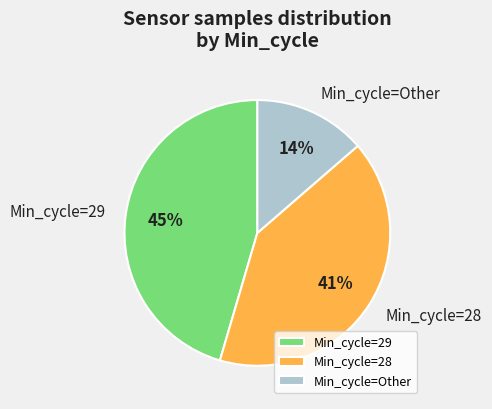

How many segments does this pie chart have?

3